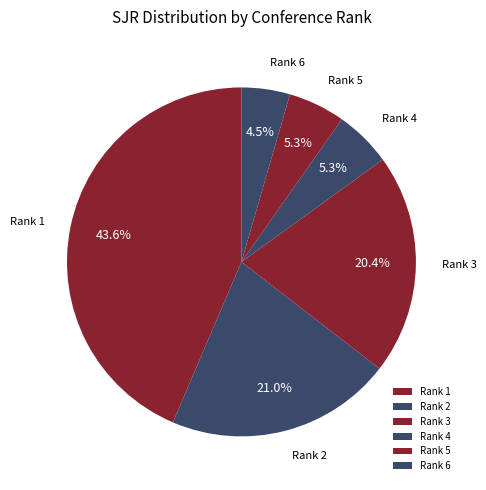

To the nearest percent, what is the difference between the Rank 5 and Rank 1 slice percentages?

38%